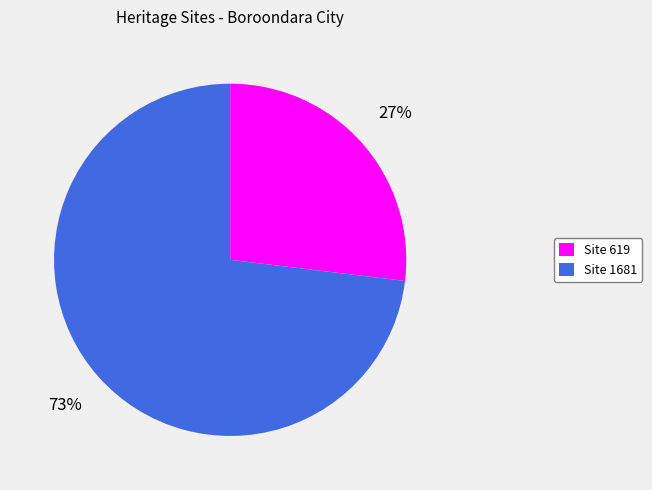

What is the ratio of the value at Site 1681 to the value at Site 619?

2.7